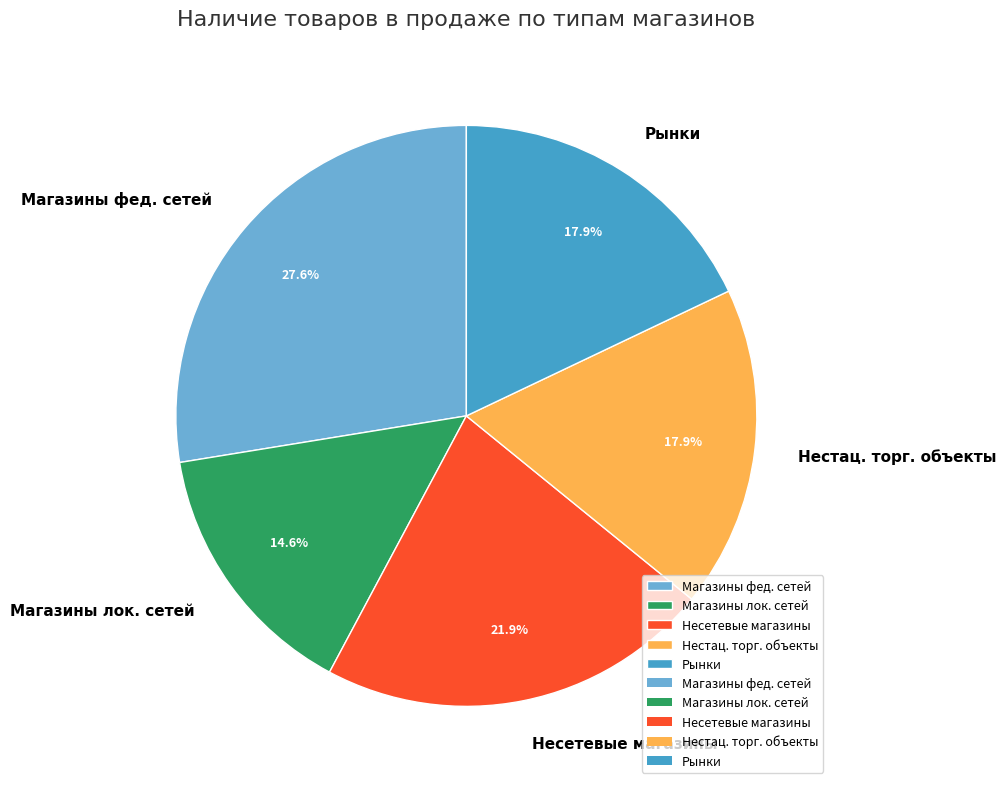

How many slices are in this pie chart?

5